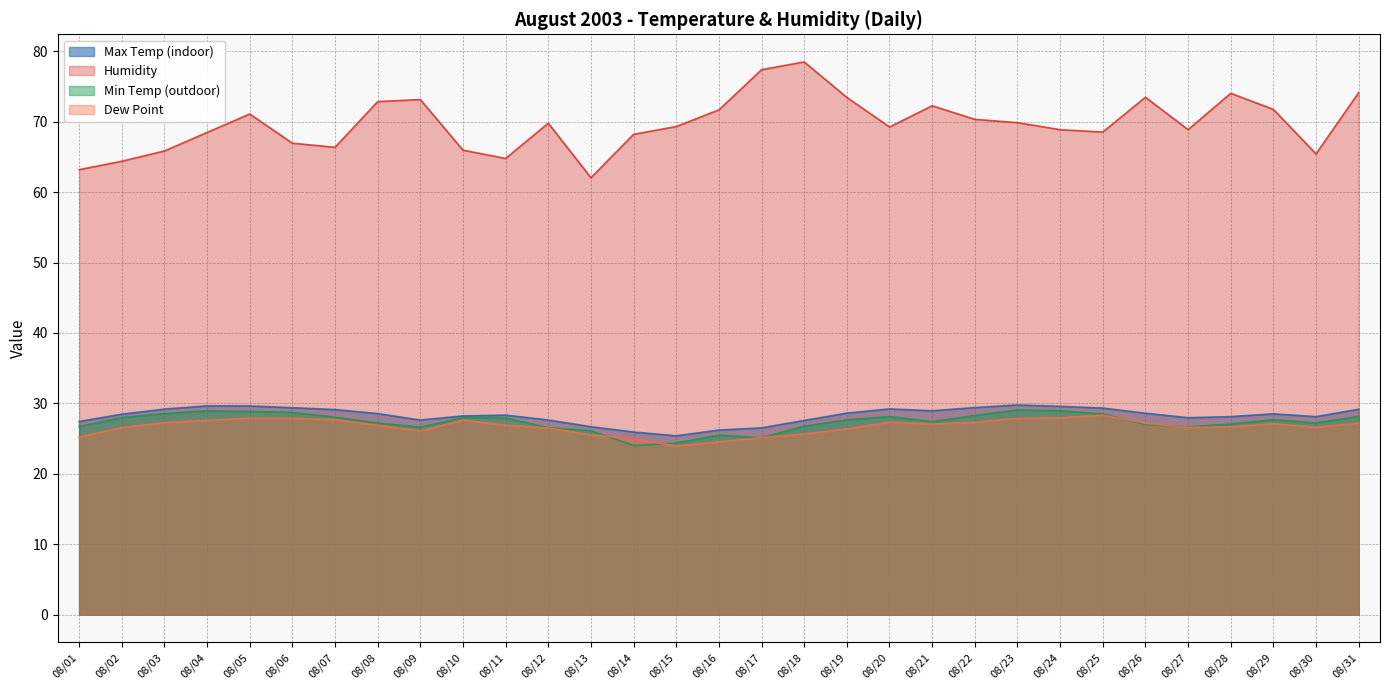

At which label does Dew Point first exceed 26?

08/02